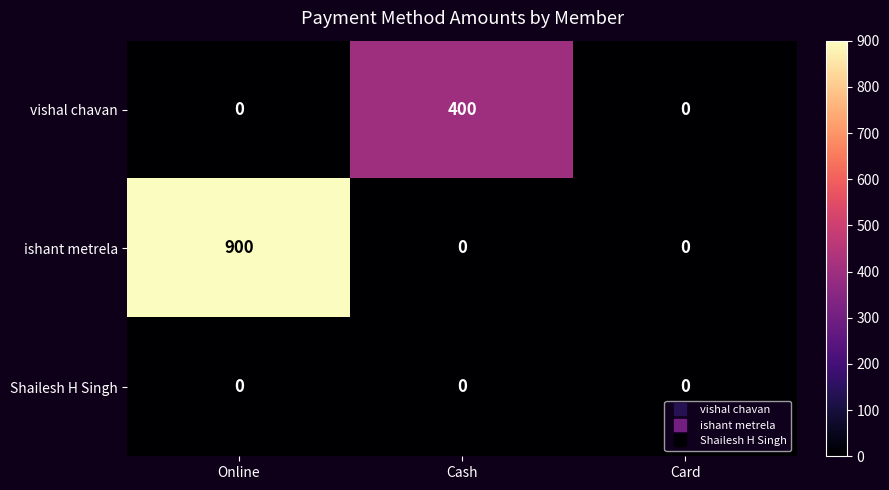

Reading left to right, what are all the values shown in this chart?

vishal chavan: Online=0	Cash=400	Card=0
ishant metrela: Online=900	Cash=0	Card=0
Shailesh H Singh: Online=0	Cash=0	Card=0